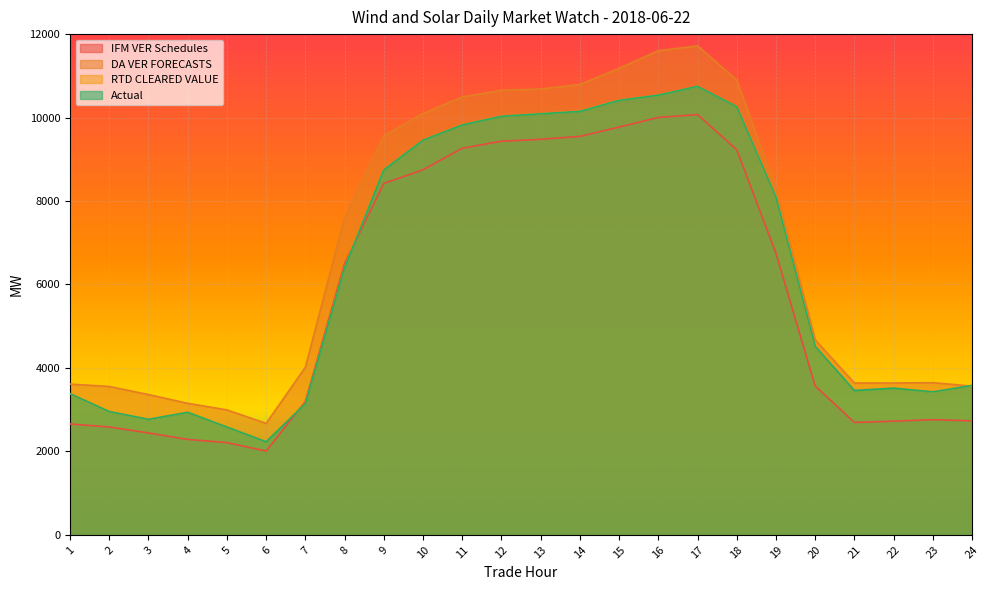

What is the average value of the IFM VER Schedules series?

5794.5